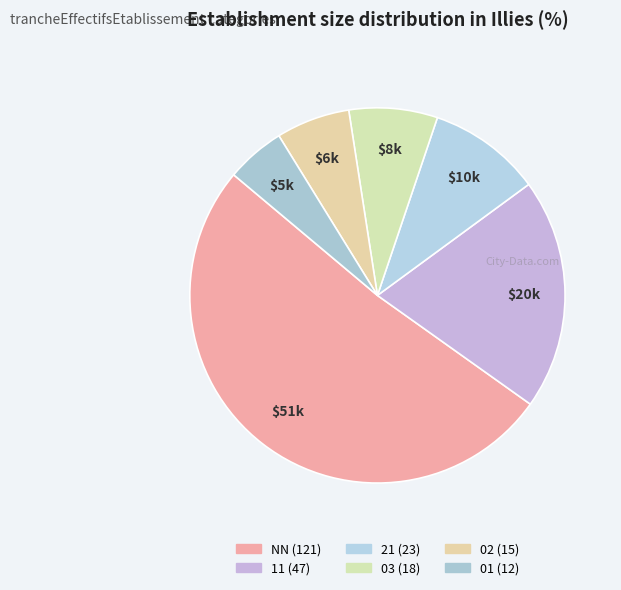

To the nearest percent, what portion does 02 represent?

6%